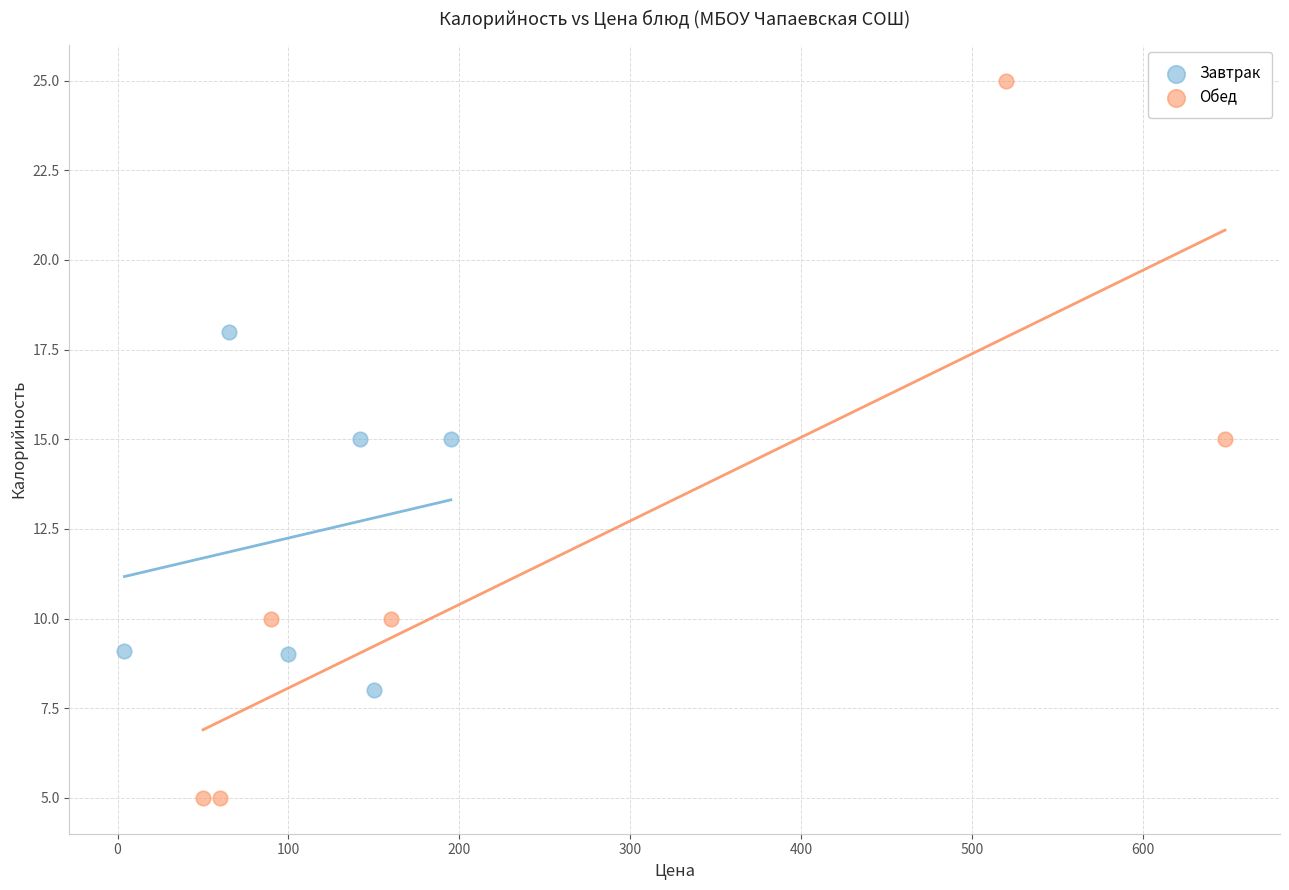

Which series has the widest spread of Y values?

Обед